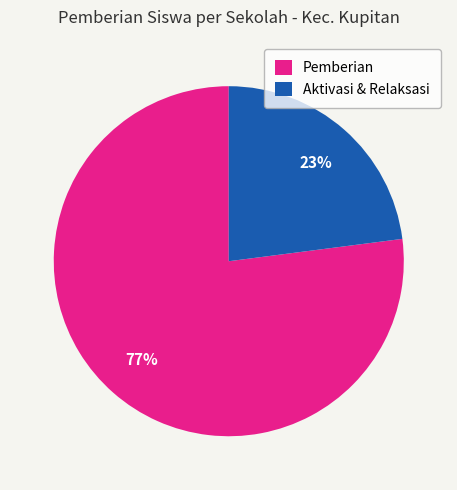

Is there a majority slice in this chart?

Yes